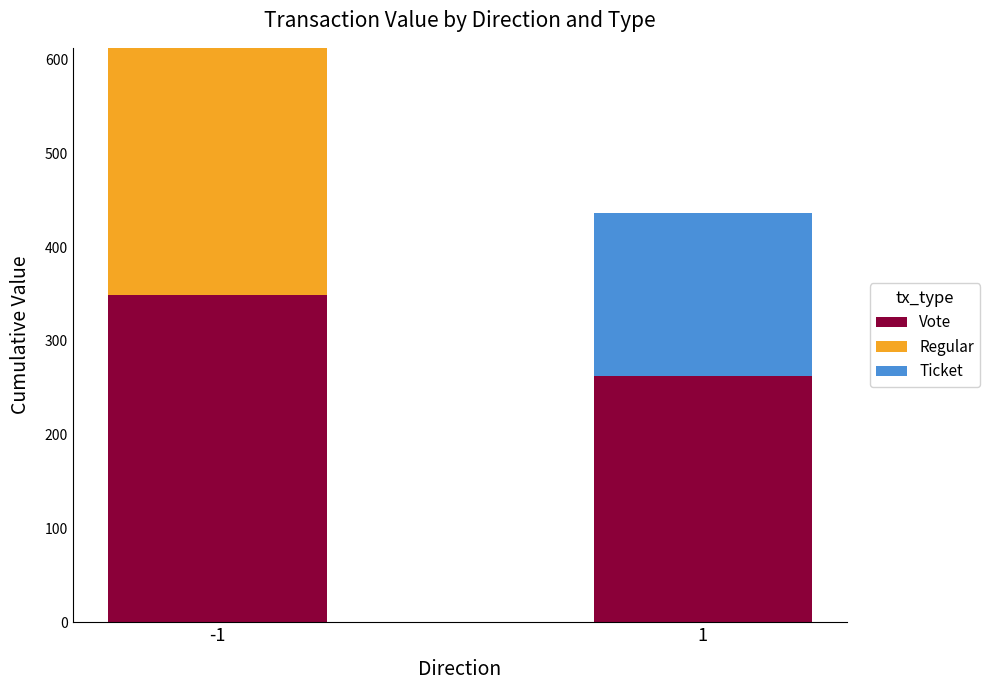

What are all the series names shown in the legend?

Vote, Regular, Ticket